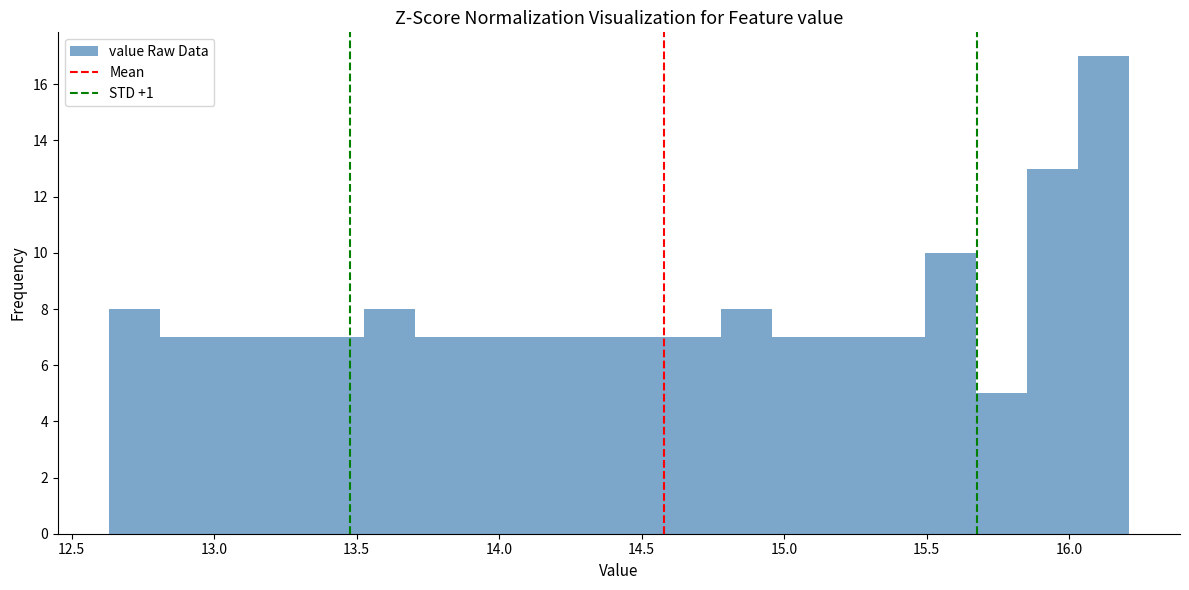

Around what value on the x-axis is the tallest bar? Give the approximate position of its centre, as read against the axis.

16.10